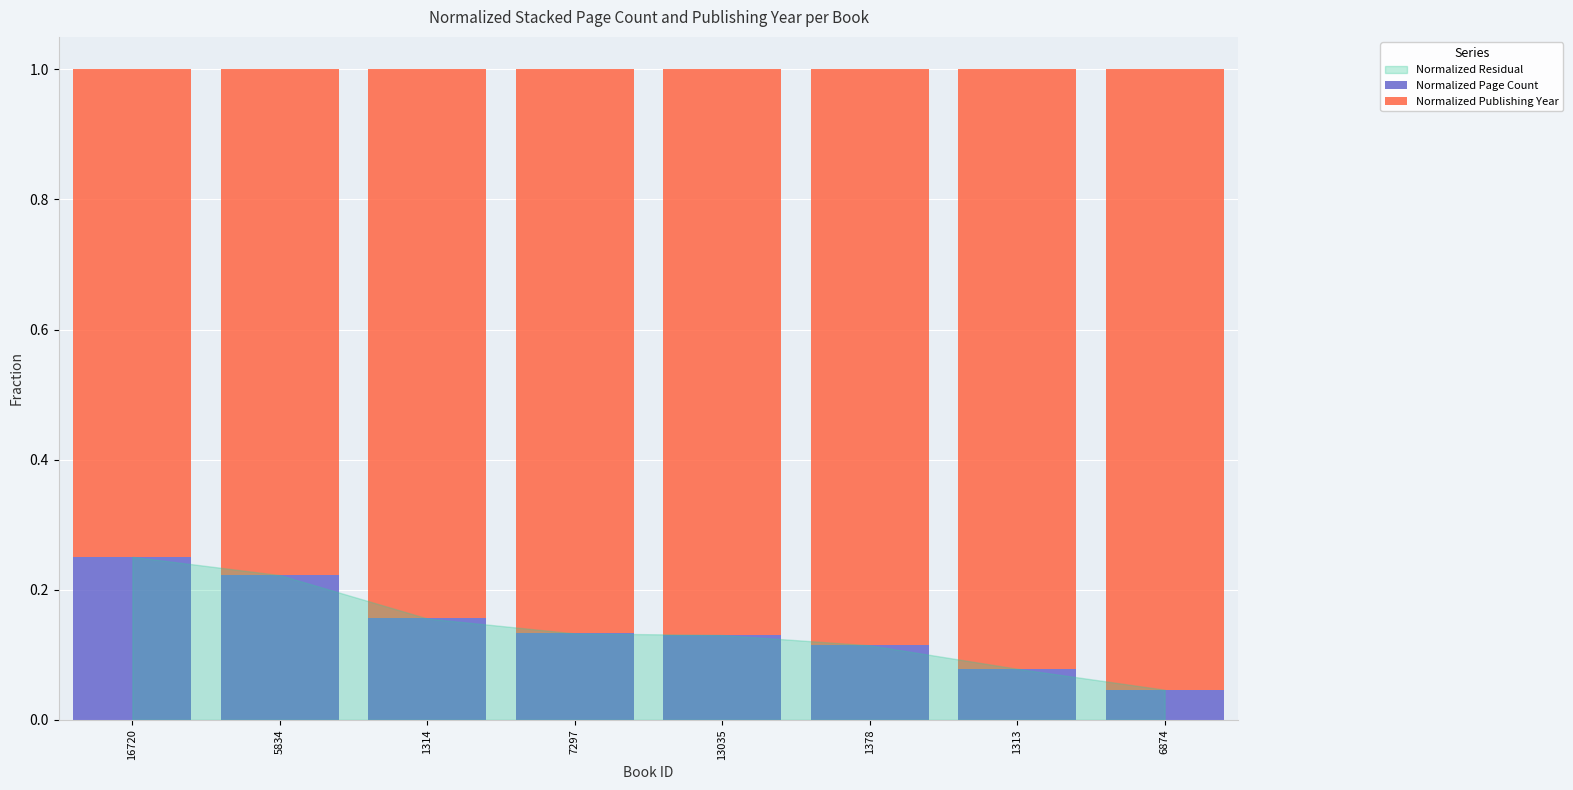

Count the Normalized Page Count values in the range 0 to 1.

8